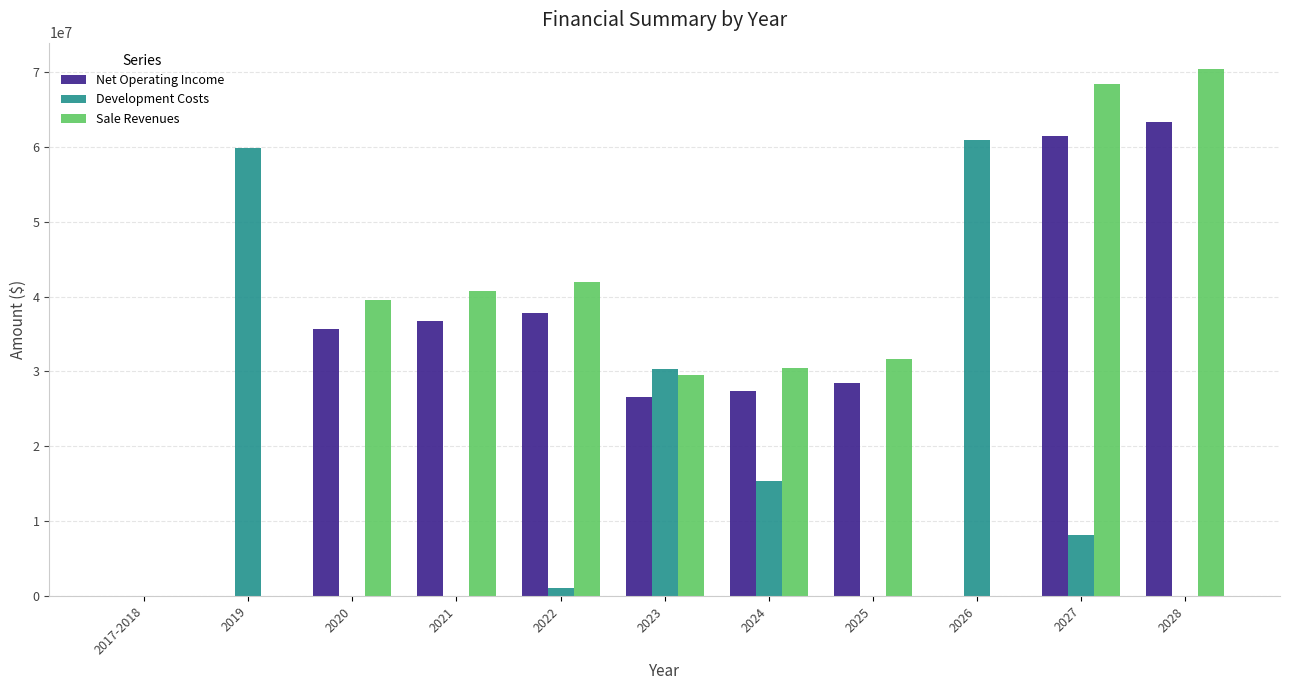

How many values in the Sale Revenues series exceed 31662593?

6